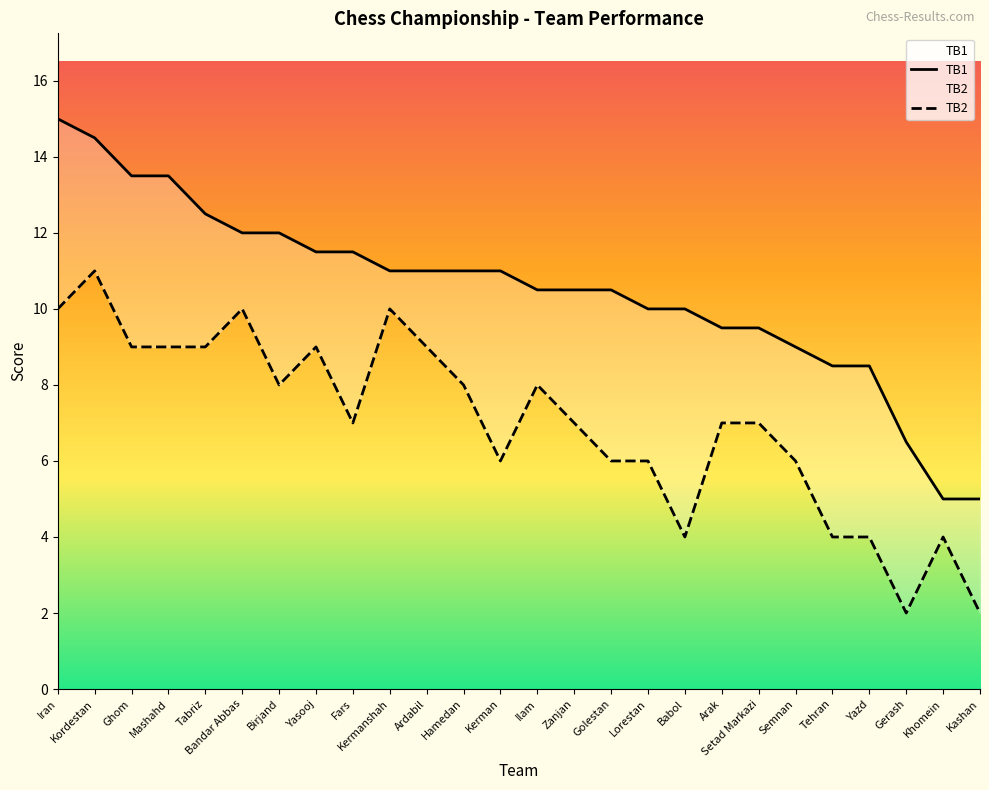

Rank the series by their average value, from highest to lowest.

TB1, TB2